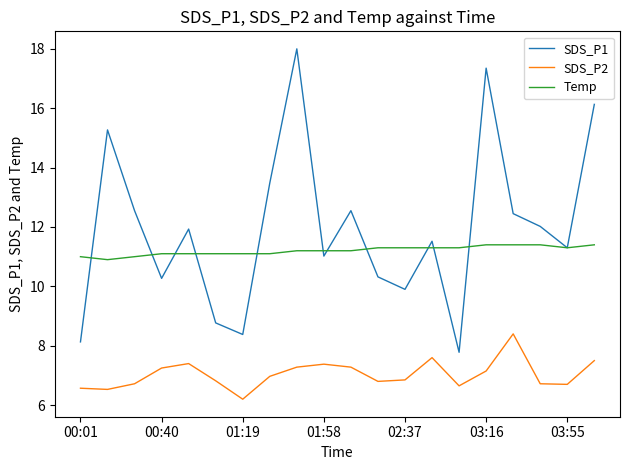

What is the minimum value shown in the chart?

6.2